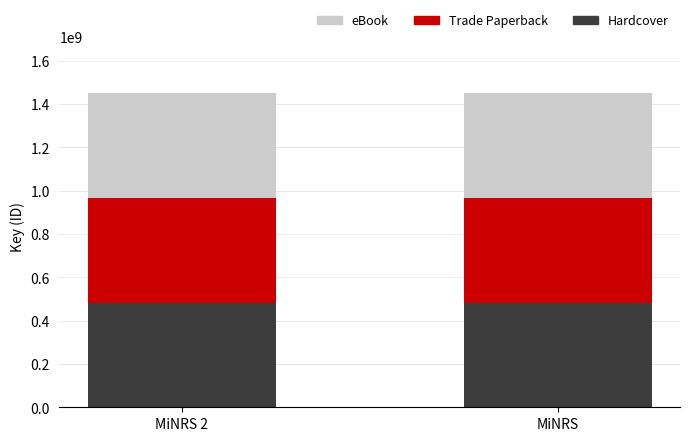

What are all the series names shown in the legend?

eBook, Trade Paperback, Hardcover